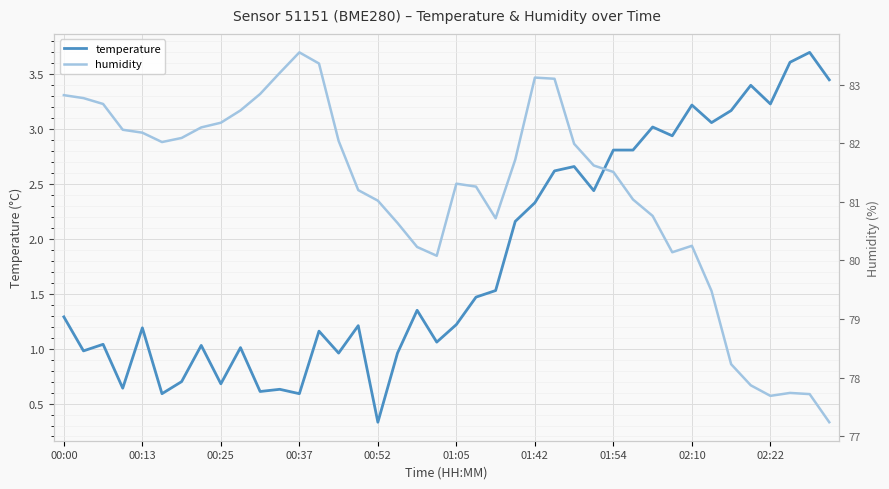

Is it true that temperature equals 0.6 at 00:37?

True